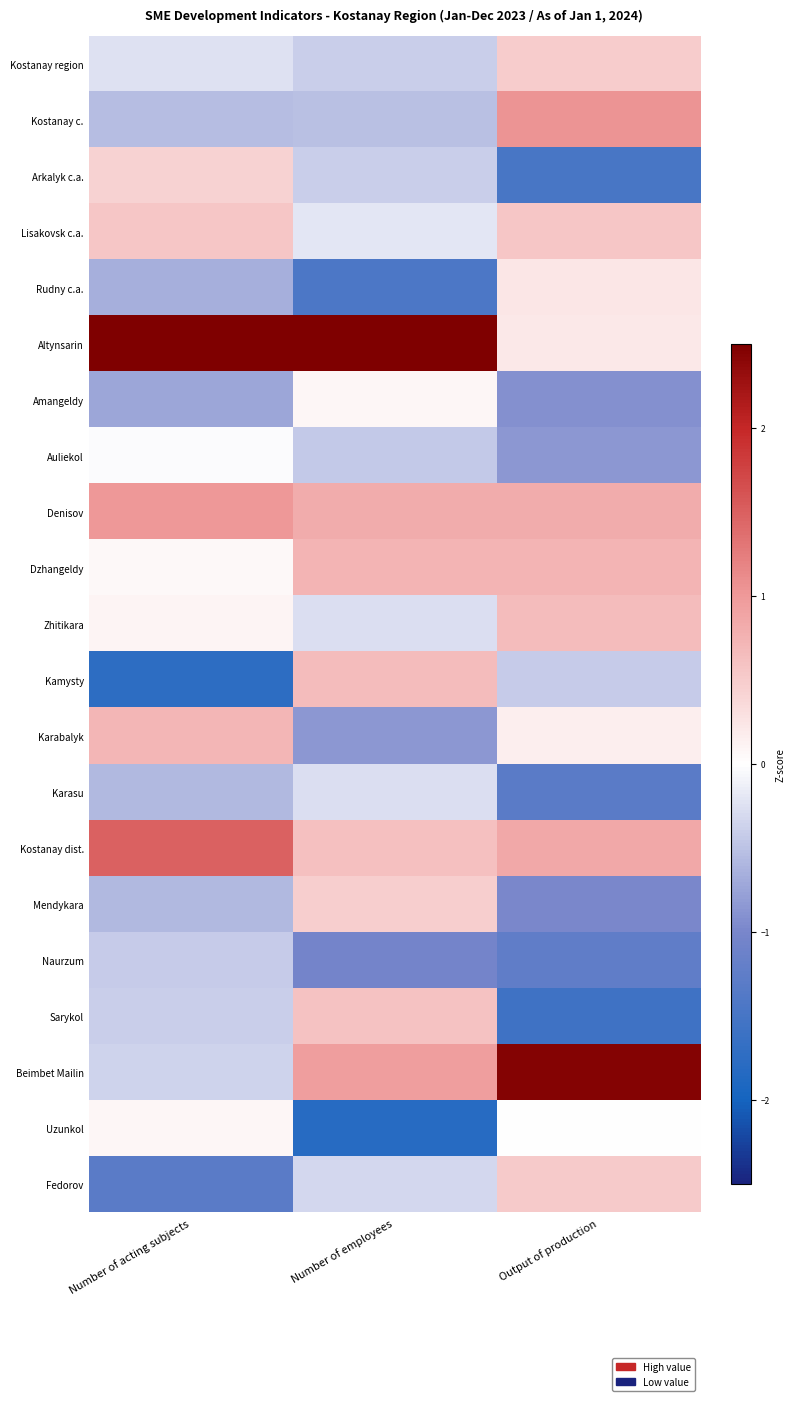

What is the smallest value displayed?

-1.8